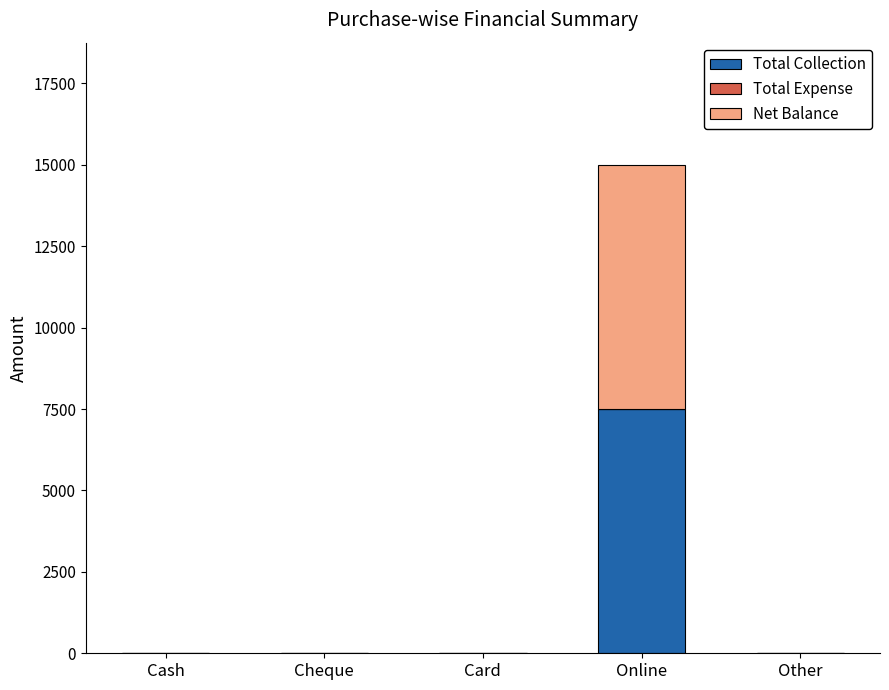

At which category is the sum across all series the highest?

Online